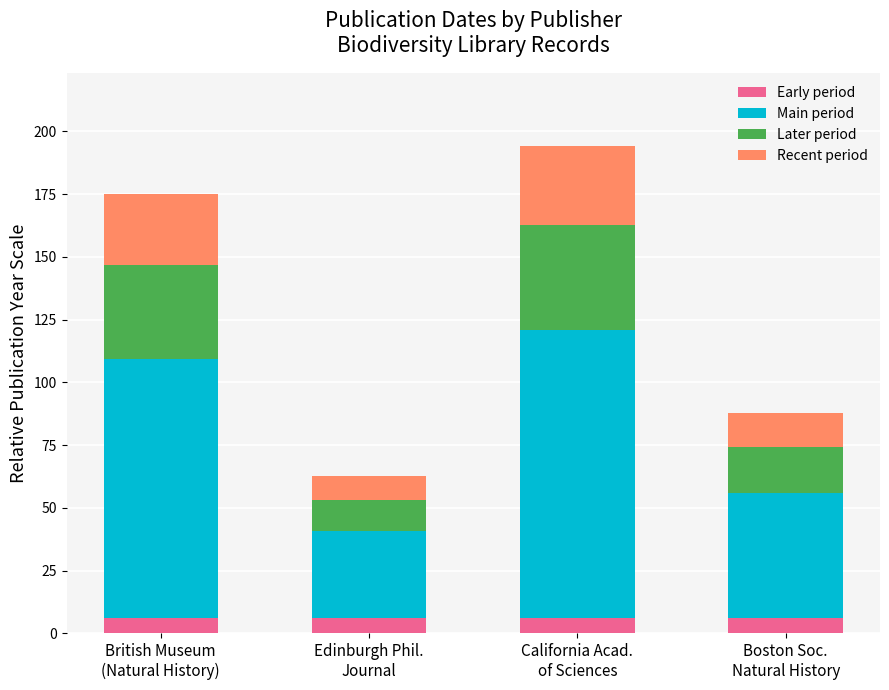

Reading left to right, what are the values for Early period?

6.0	6.0	6.0	6.0